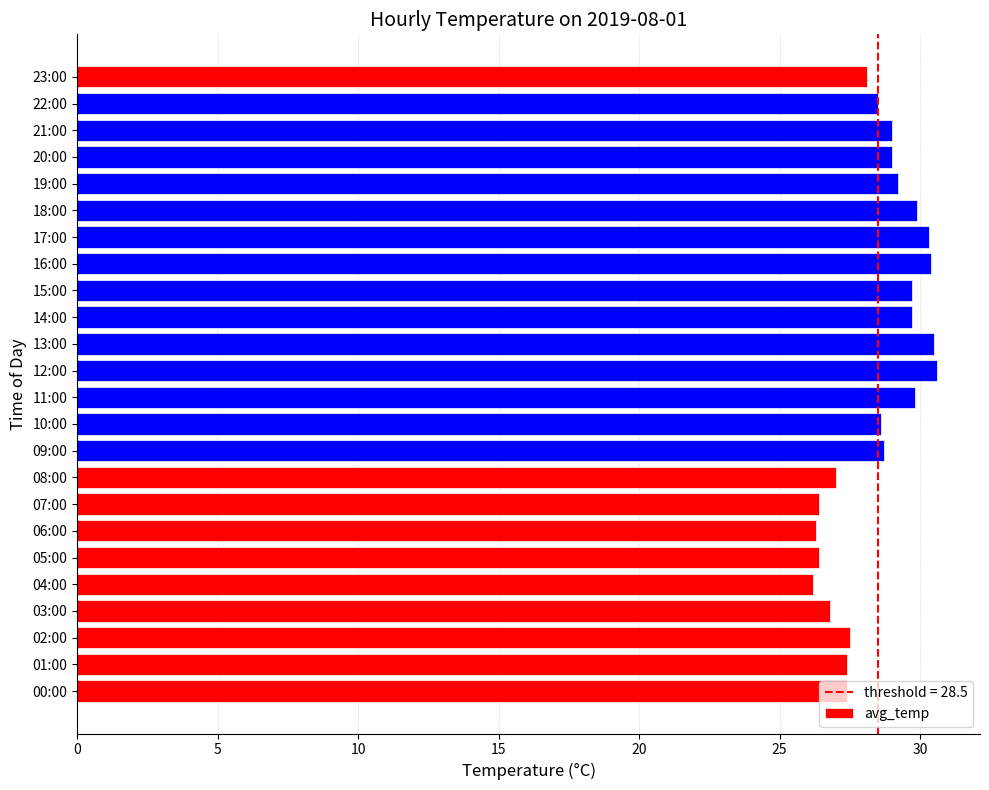

What is the change in value from 07:00 to 20:00?

+2.6